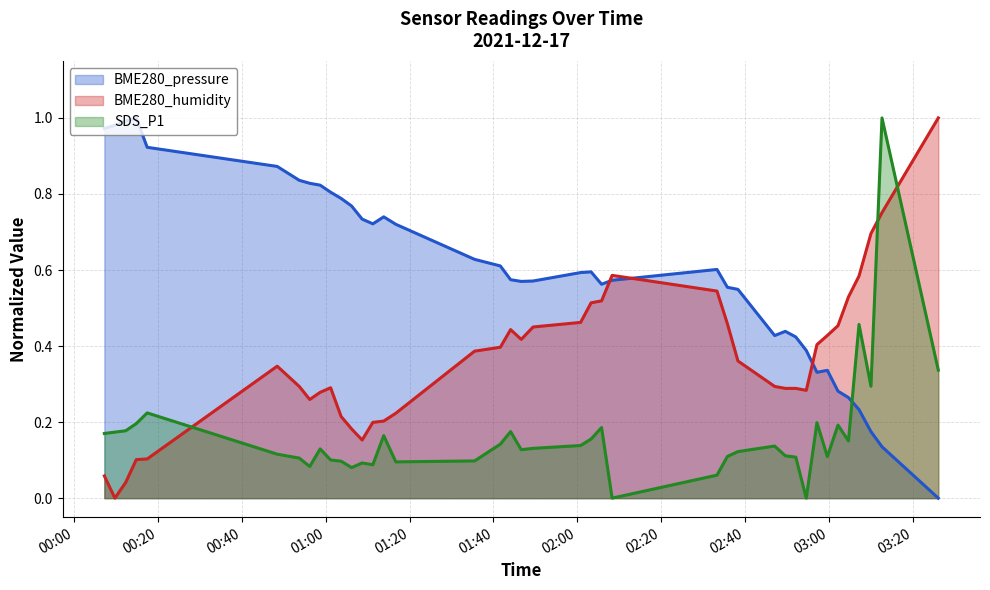

Which series has the largest total across all categories?

BME280_pressure